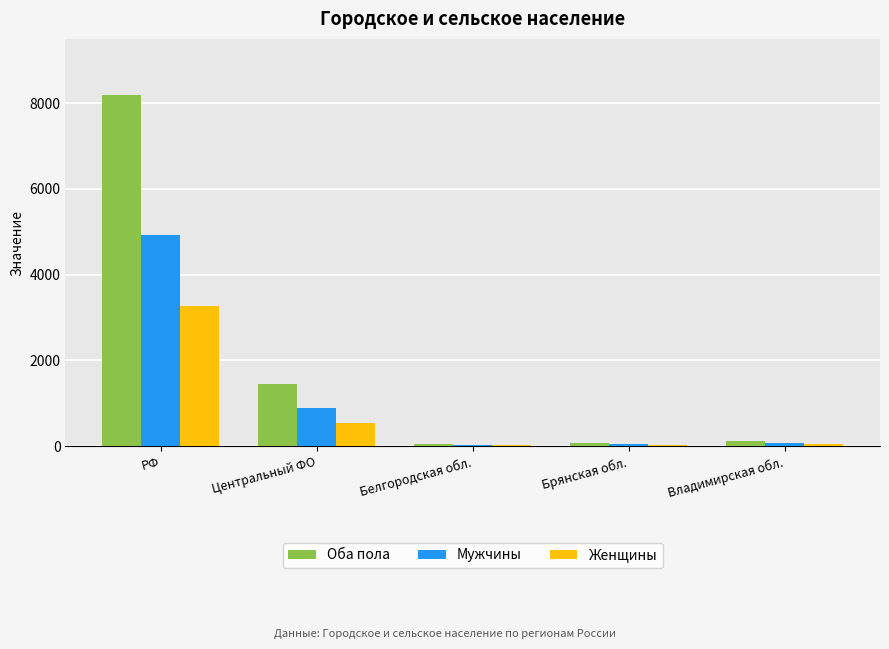

Is the value of Мужчины at Владимирская обл. greater than the value of Оба пола at Центральный ФО?

No